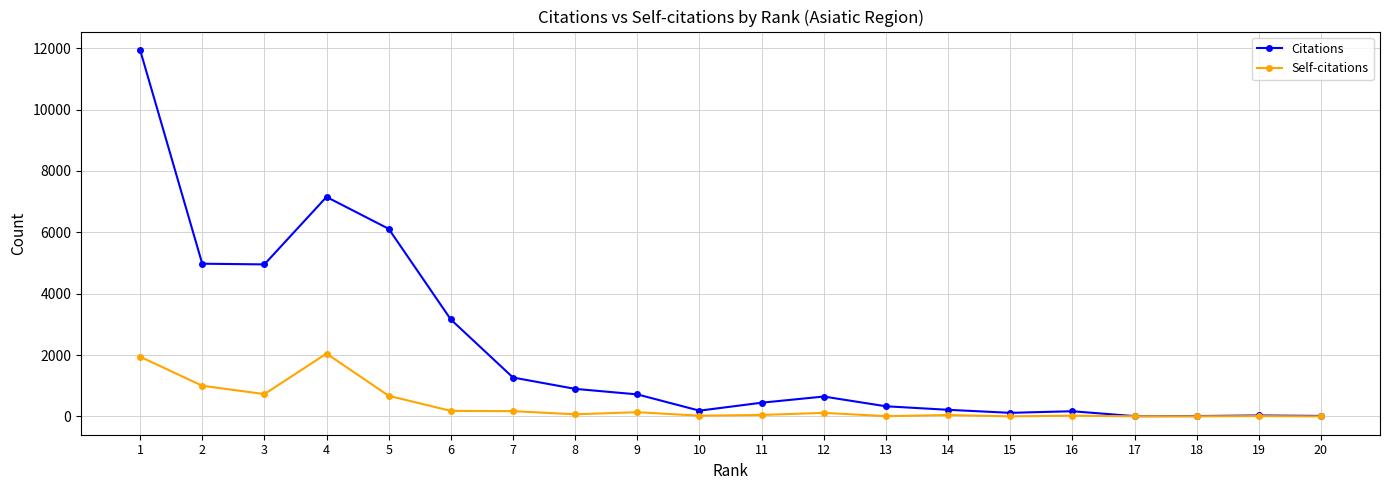

What are all the series names shown in the legend?

Citations, Self-citations